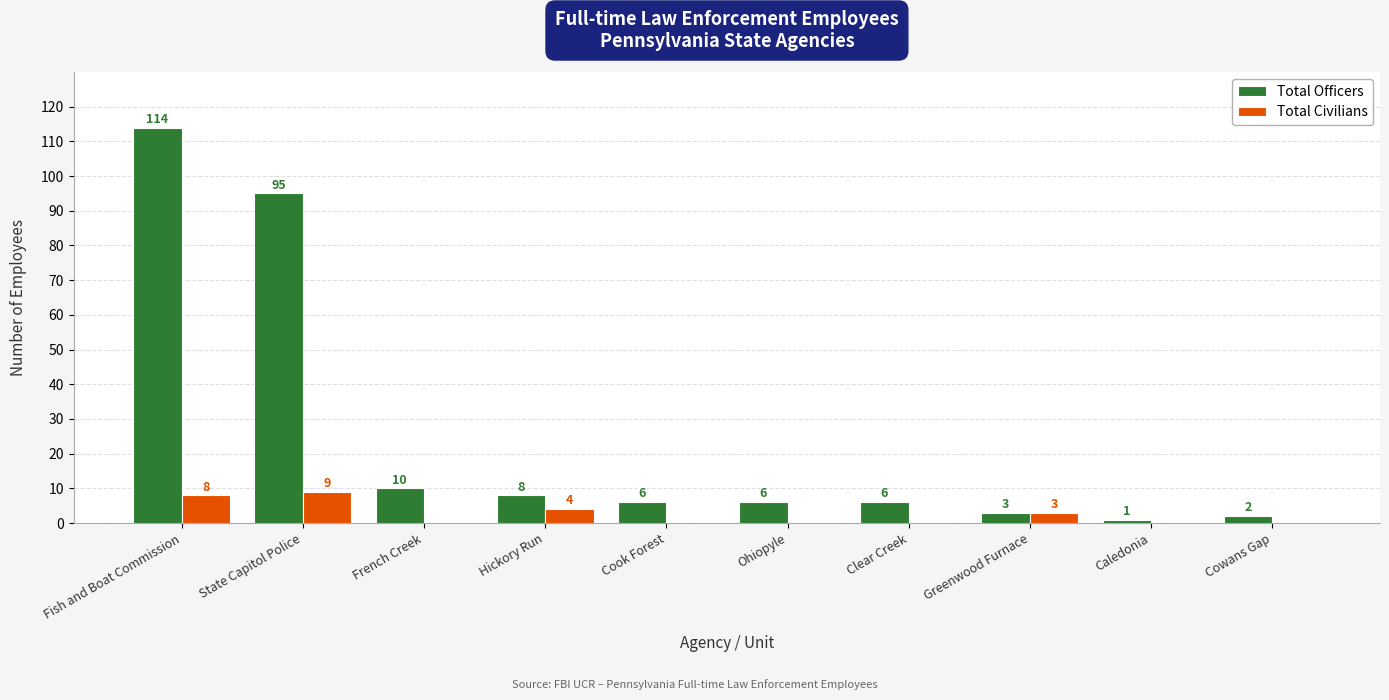

Is it true that Total Civilians equals -5 at French Creek?

False